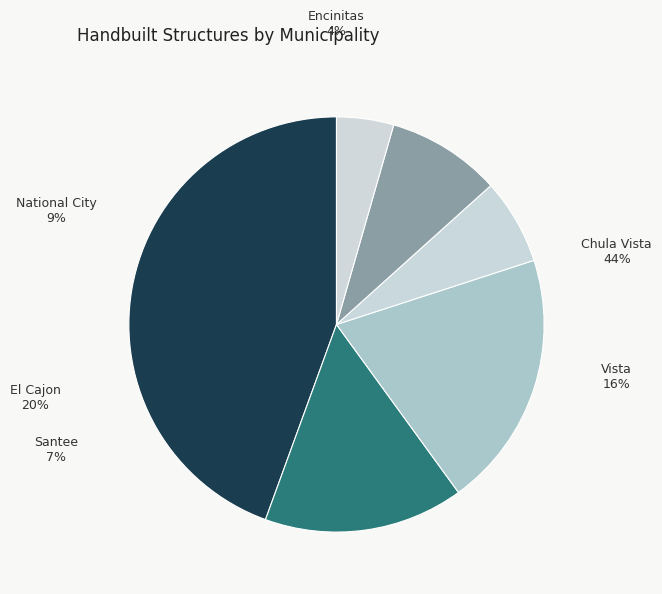

What is the largest slice in the pie chart?

Chula Vista